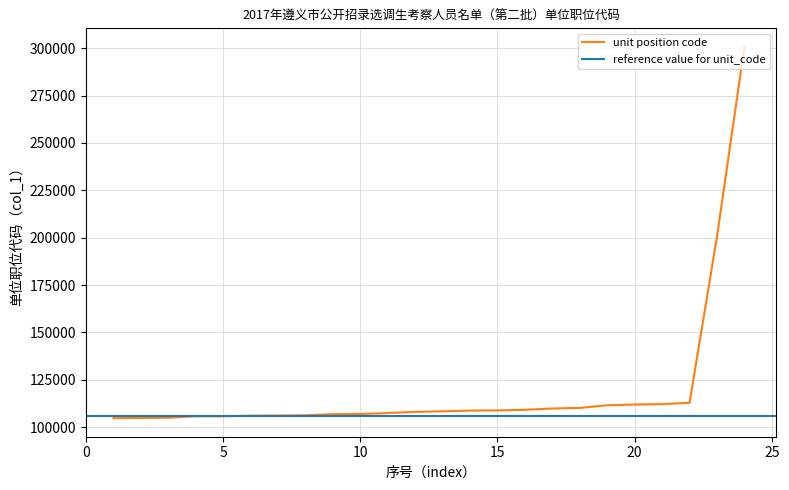

True or false: the data shows 200501 at 23.

True